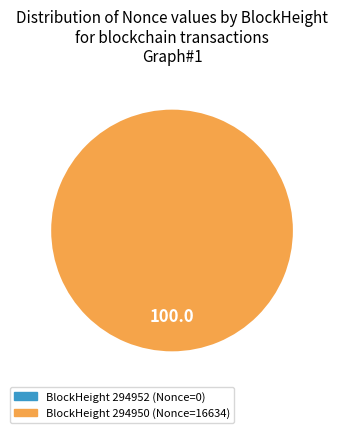

What is the change in value from 294952 to 294950?

+16634